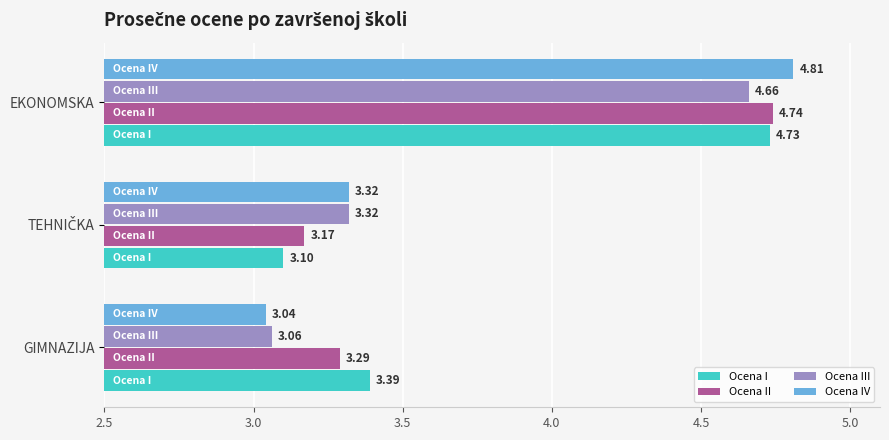

Which category has the lowest value in the Ocena IV series?

GIMNAZIJA